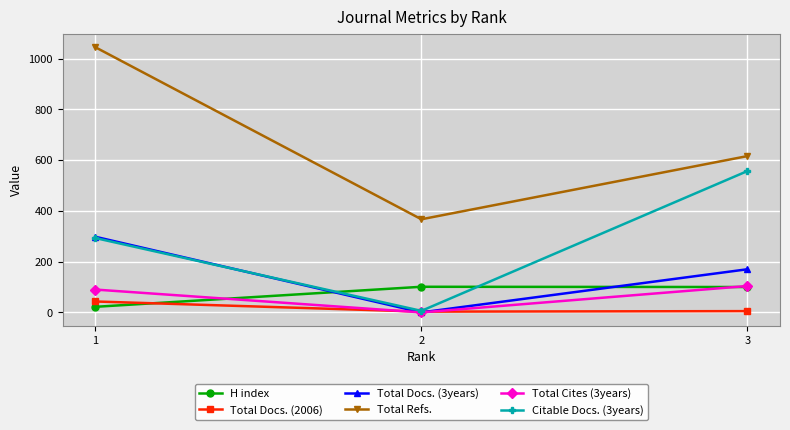

List the labels in order of Total Refs. value, largest first.

1, 3, 2